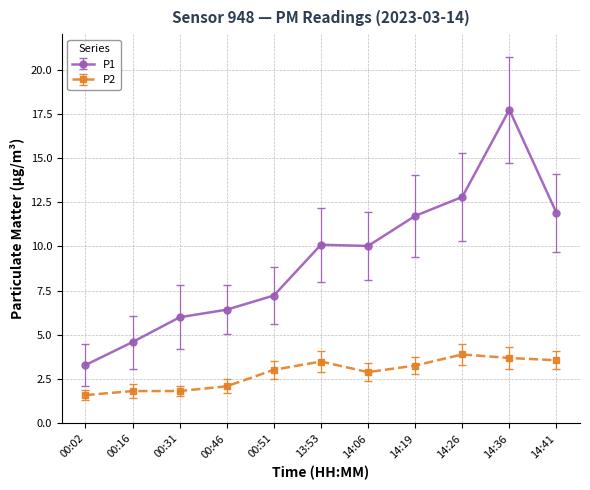

Rank the series by their maximum value, from lowest to highest.

P2, P1